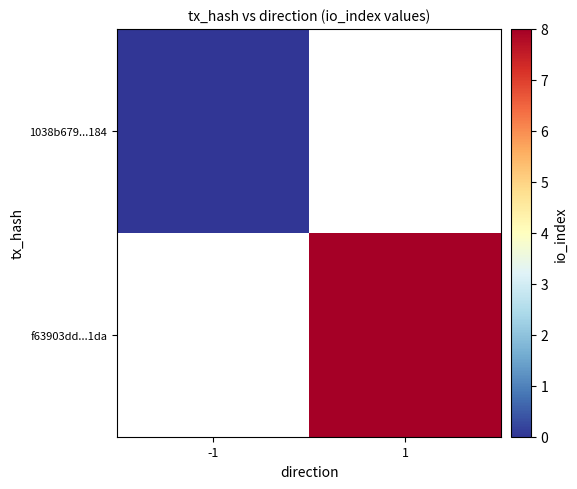

What is the greatest value displayed?

8.0